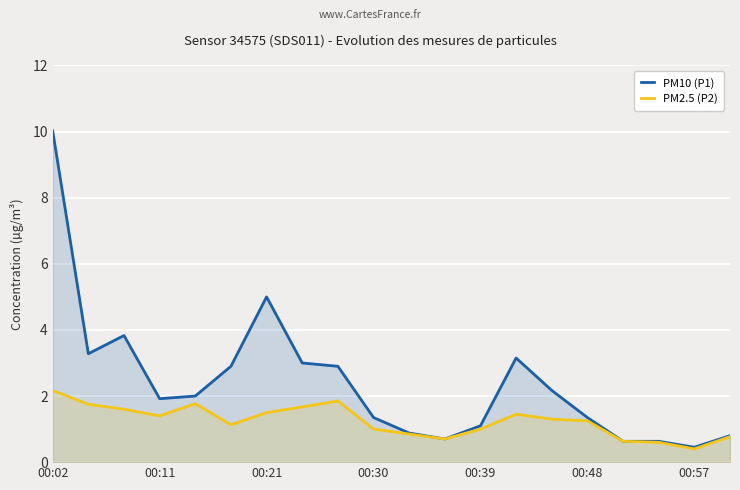

What is the difference between the highest and lowest values at 7?

1.3